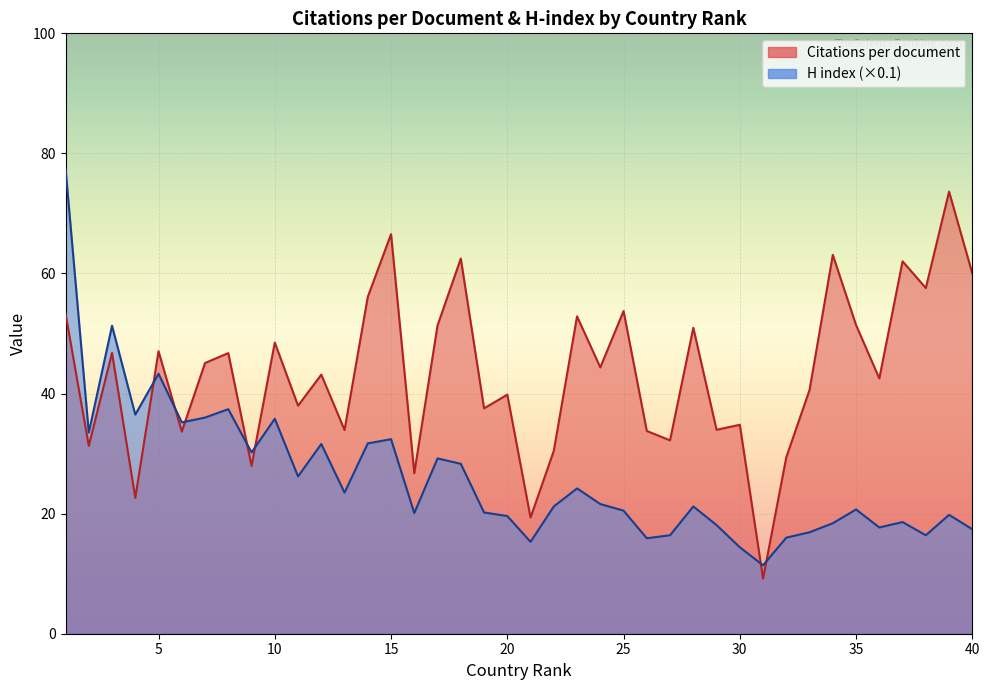

How many lines are shown in the chart?

2